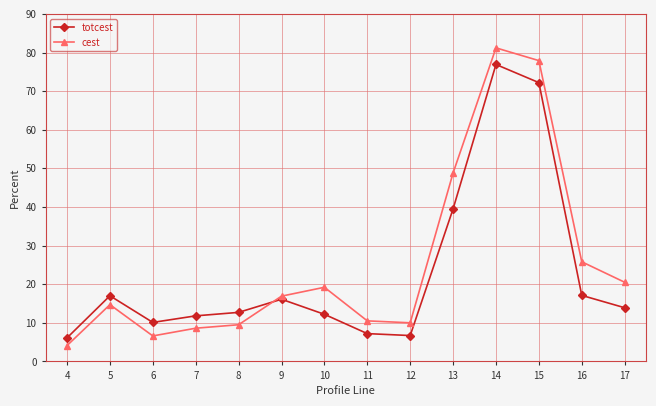

Rank the series at 6 from highest to lowest value.

totcest, cest